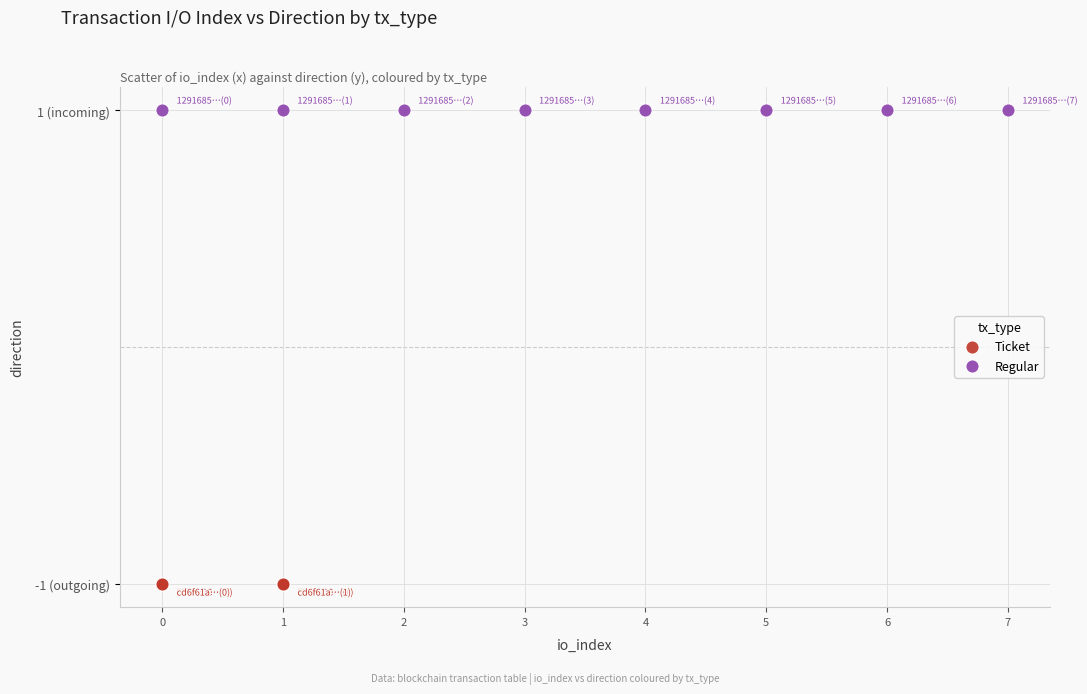

What are all the series names shown in the legend?

Ticket, Regular